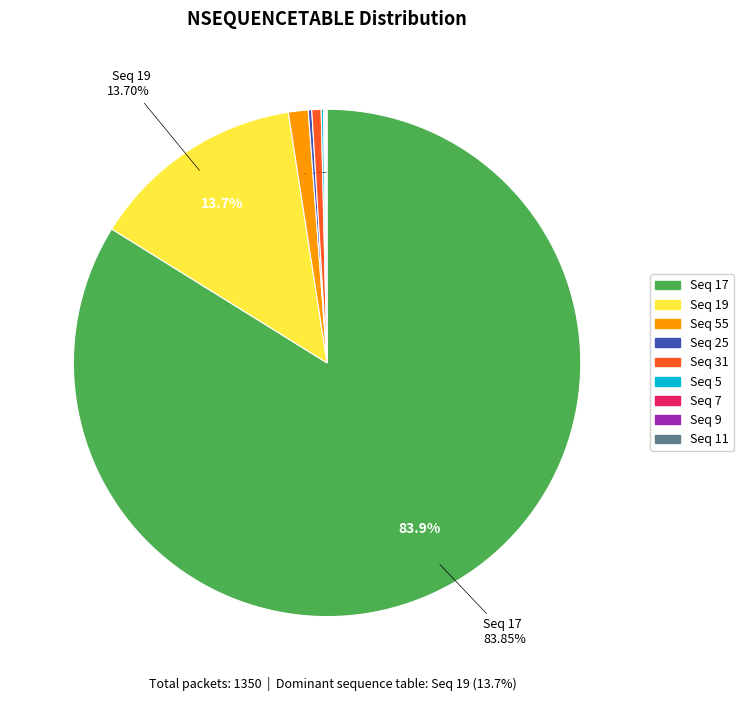

True or false: 5 accounts for 10% of the total.

False